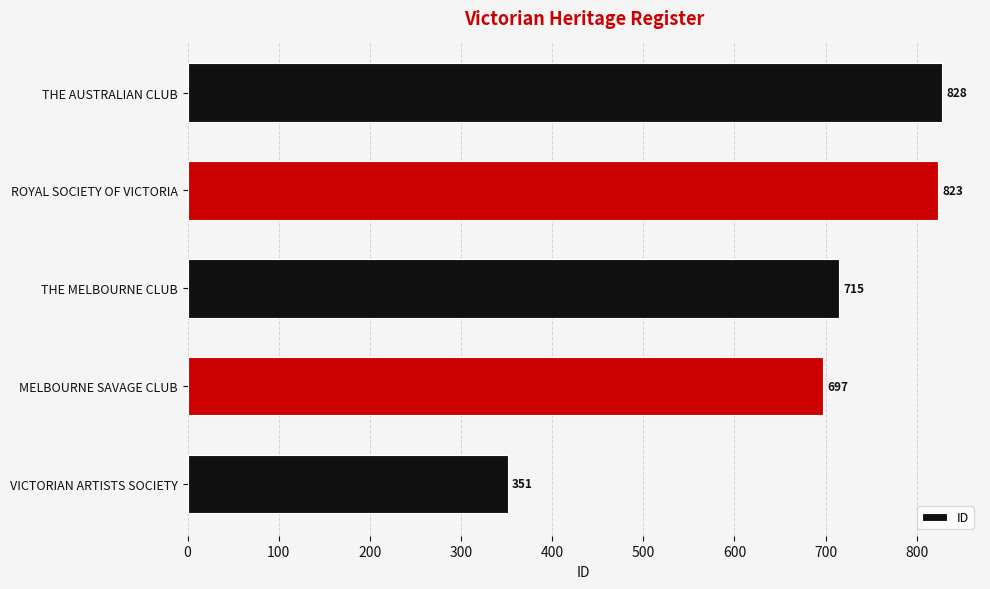

True or false: the data shows 351 at VICTORIAN ARTISTS SOCIETY.

True